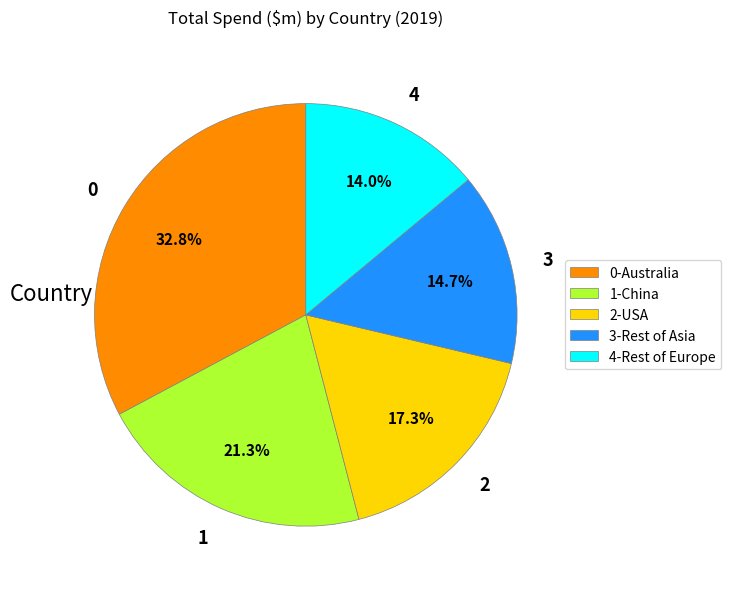

How many slices are in this pie chart?

5